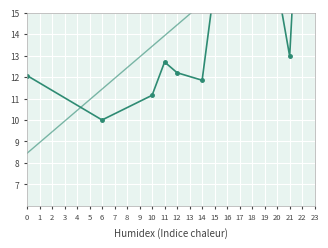

What is the minimum value shown in the chart?

10.0